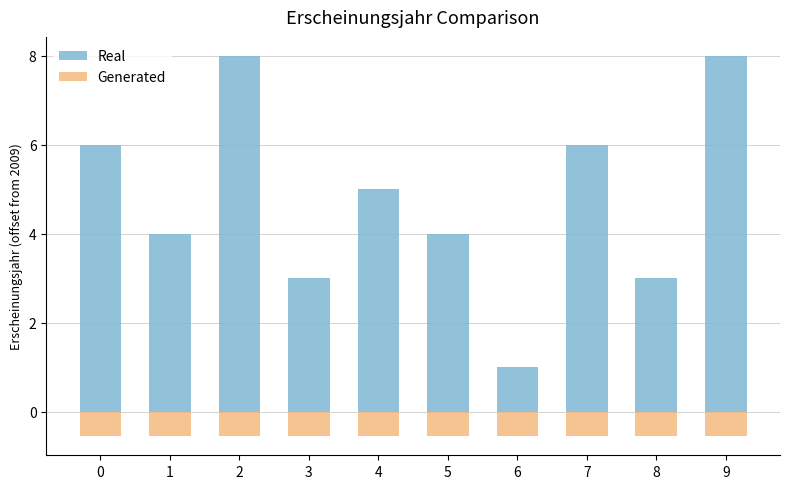

Reading left to right, what are all the values shown in this chart?

Real: 6.0	4.0	8.0	3.0	5.0	4.0	1.0	6.0	3.0	8.0
Generated: -0.6	-0.6	-0.6	-0.6	-0.6	-0.6	-0.6	-0.6	-0.6	-0.6